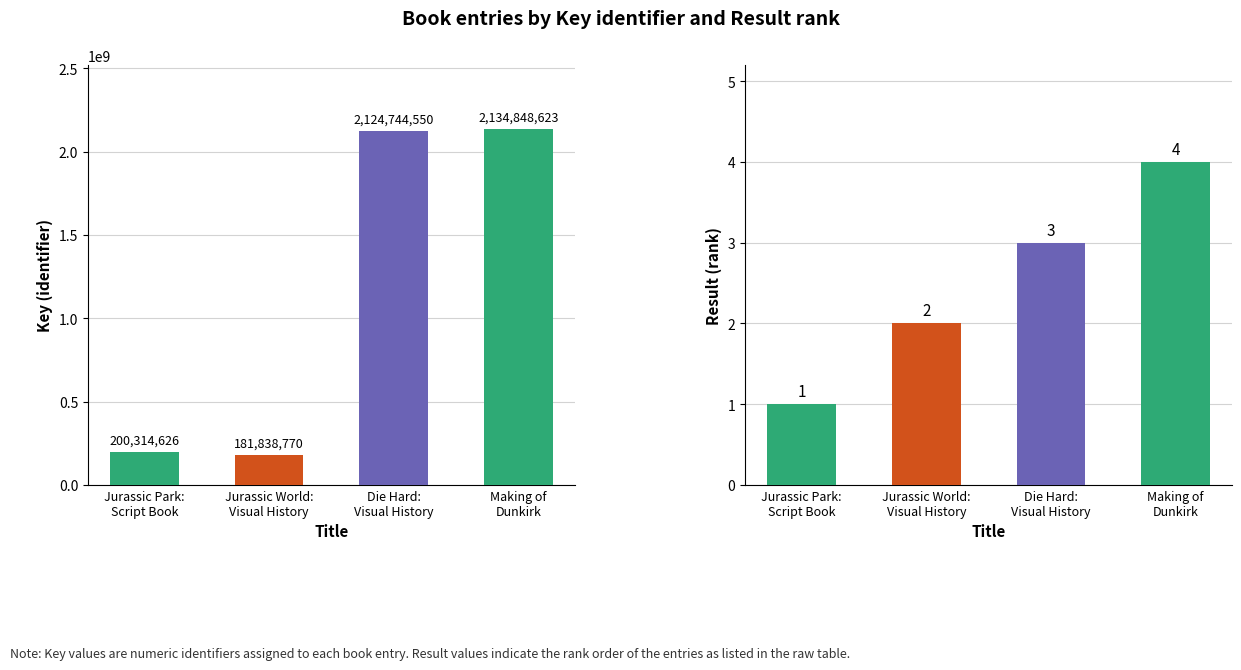

How many values in the Result series are below 3?

2